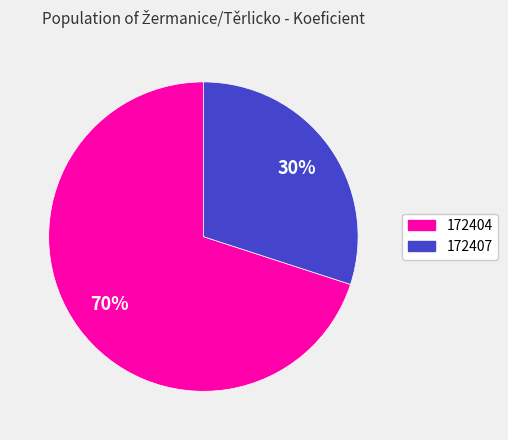

Does any single category account for the majority?

Yes